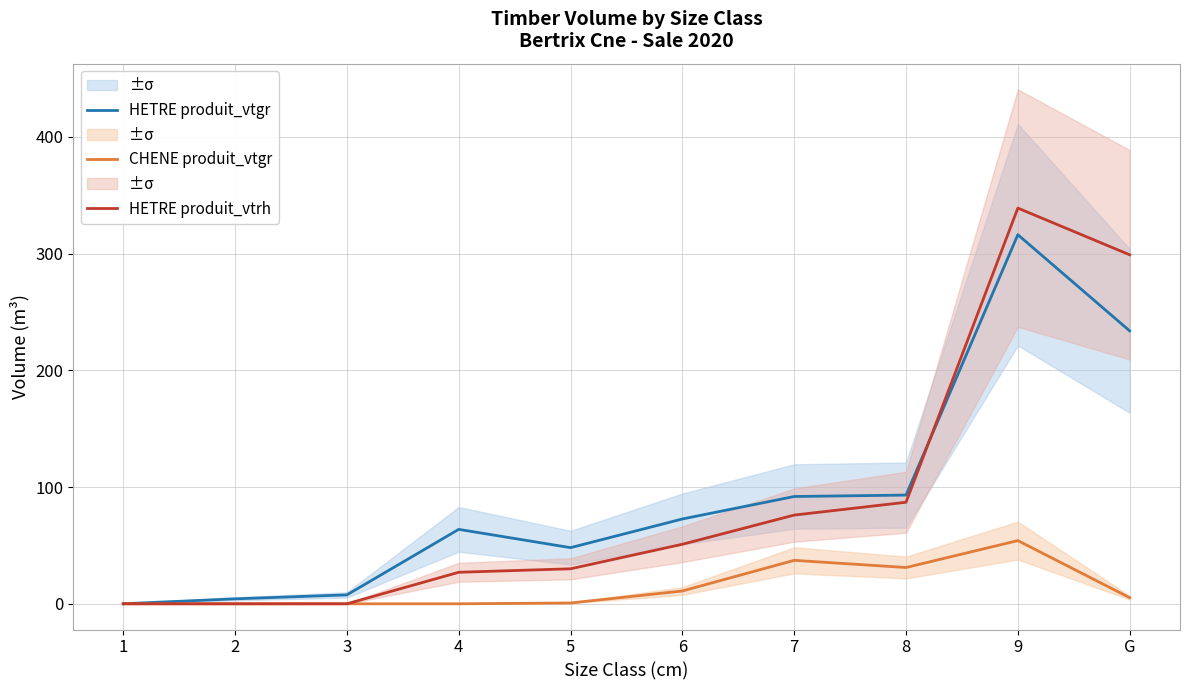

Where does the HETRE produit_vtgr series first go above 72?

6